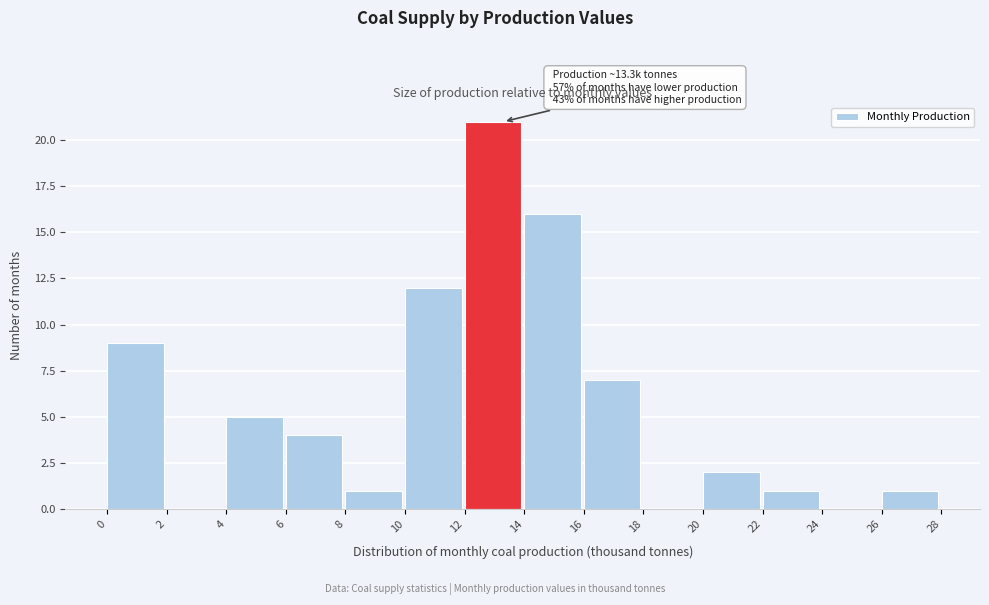

Over which range of the x-axis is the bar tallest?

12 to 14